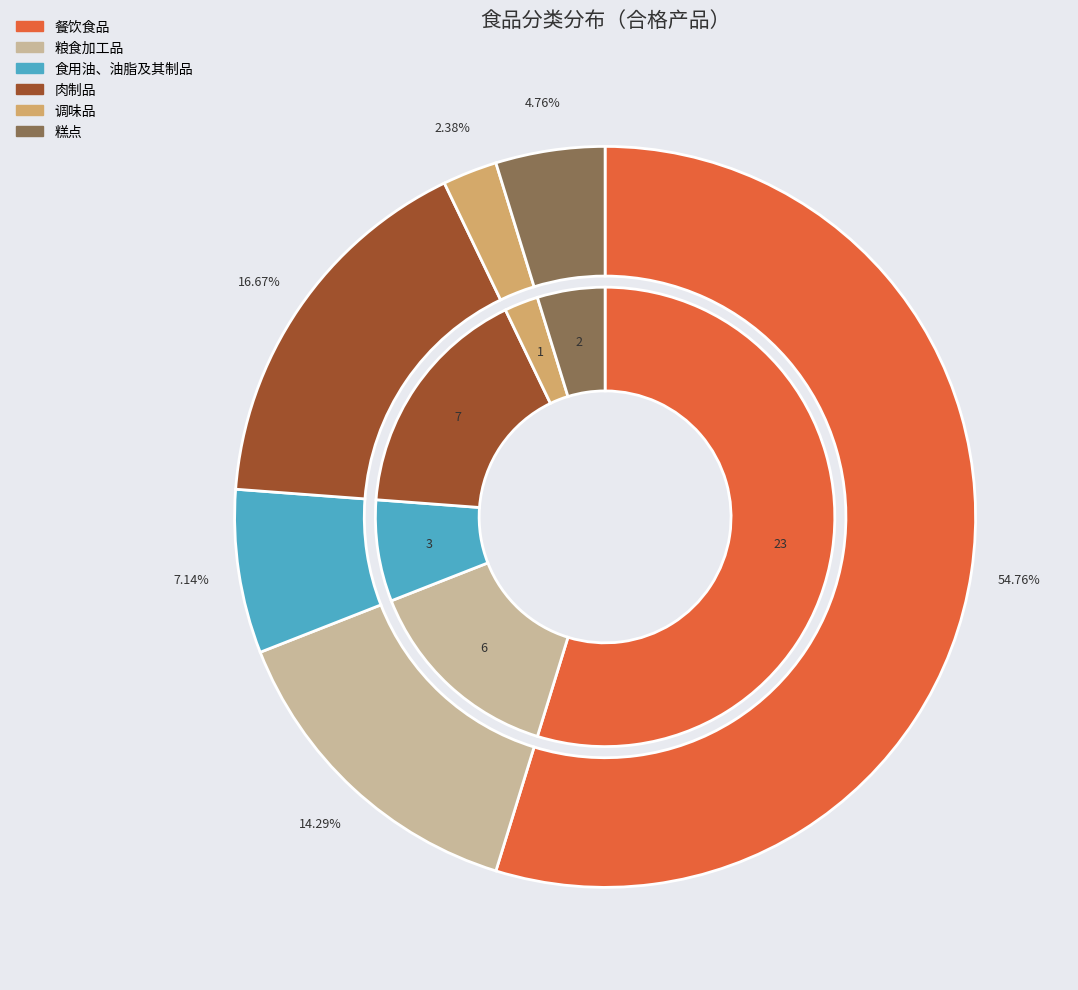

Is the sum of 肉制品 and 餐饮食品 greater than half?

Yes